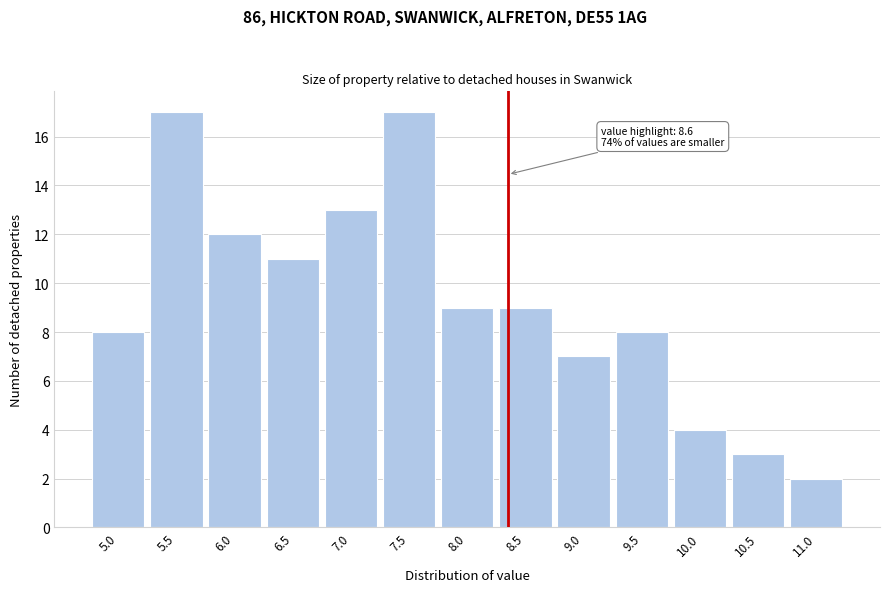

Reading right to left, what are all the values shown in this chart?

11.0=2	10.5=3	10.0=4	9.5=8	9.0=7	8.5=9	8.0=9	7.5=17	7.0=13	6.5=11	6.0=12	5.5=17	5.0=8